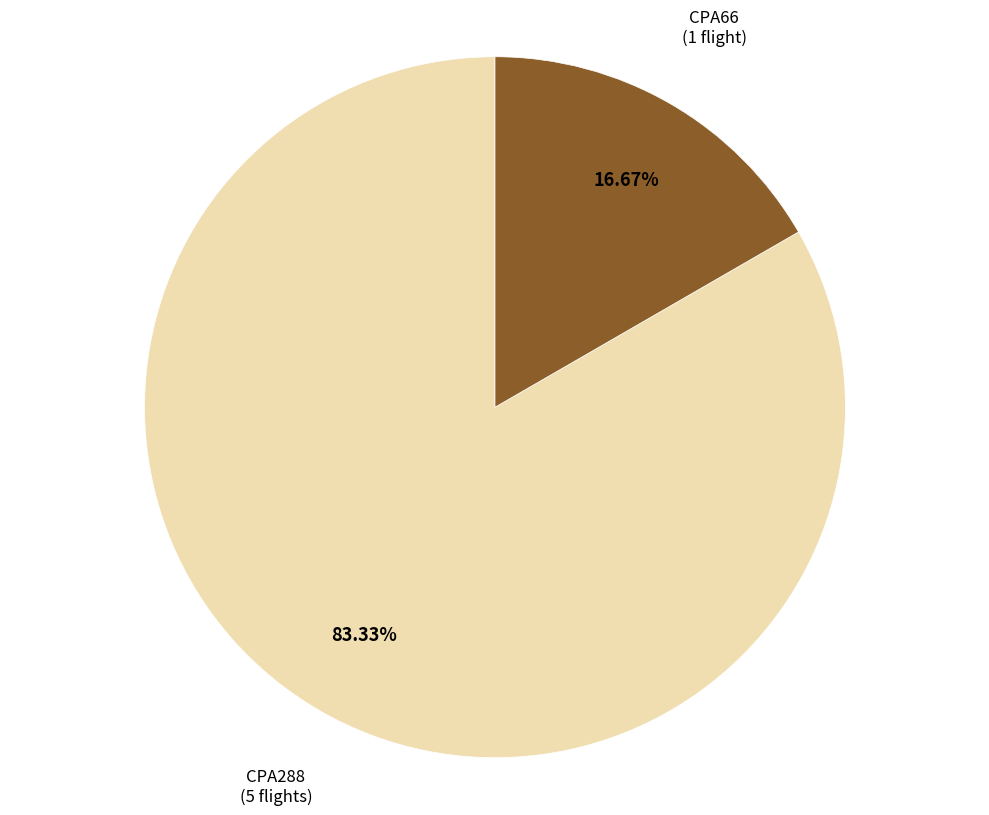

Rank the categories by value from lowest to highest.

CPA66, CPA288